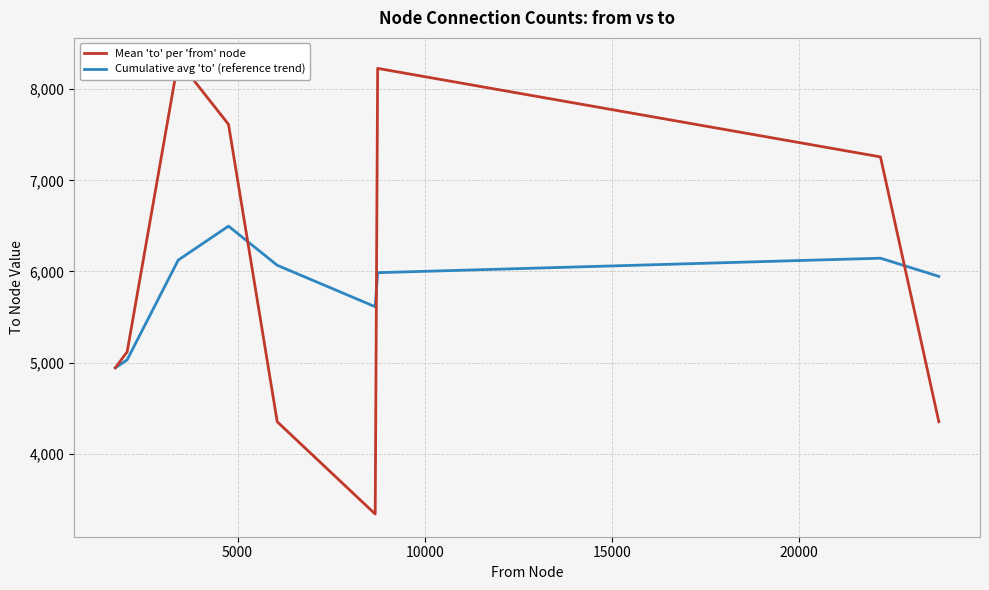

What is the difference between the maximum and minimum values in the Mean 'to' per 'from' node series?

4978.5